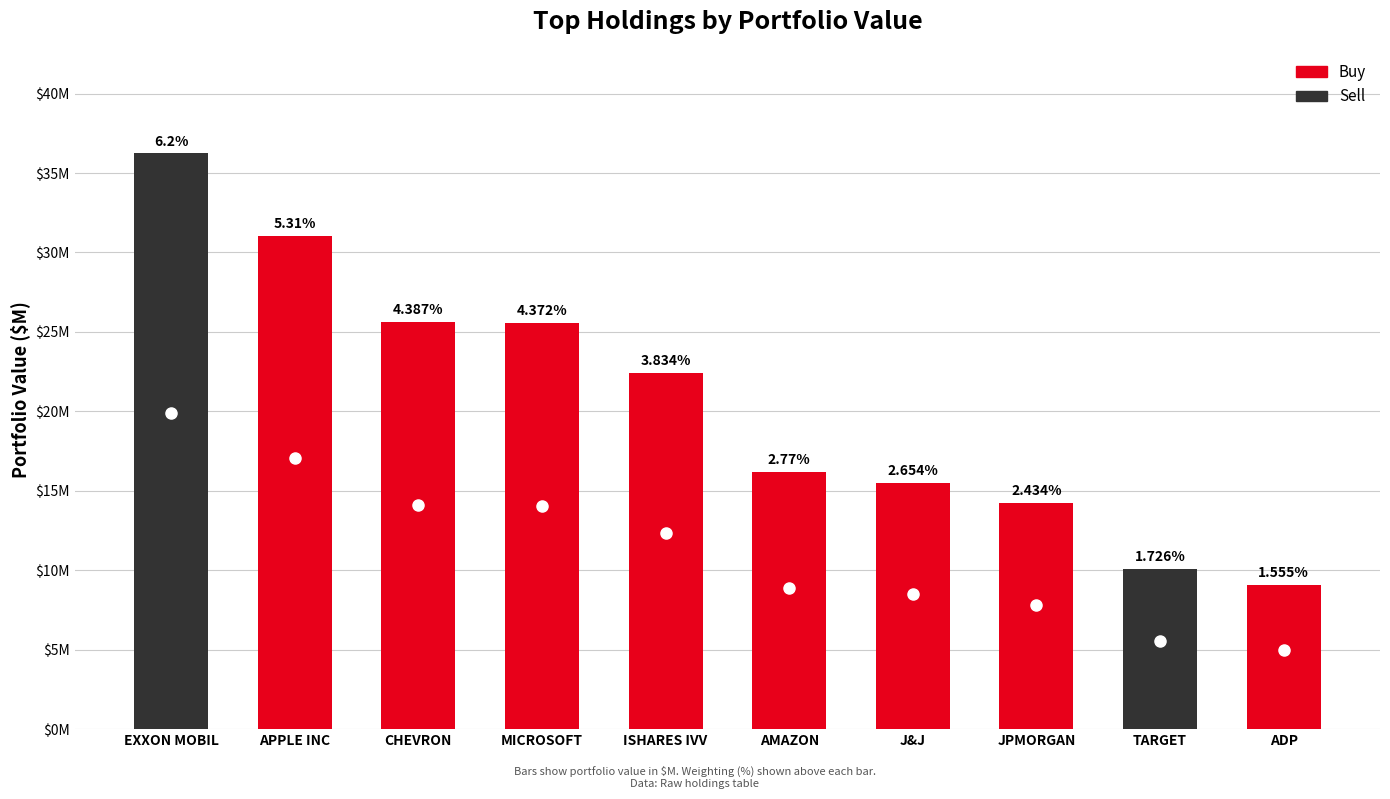

Count the number of values greater than 22.

5